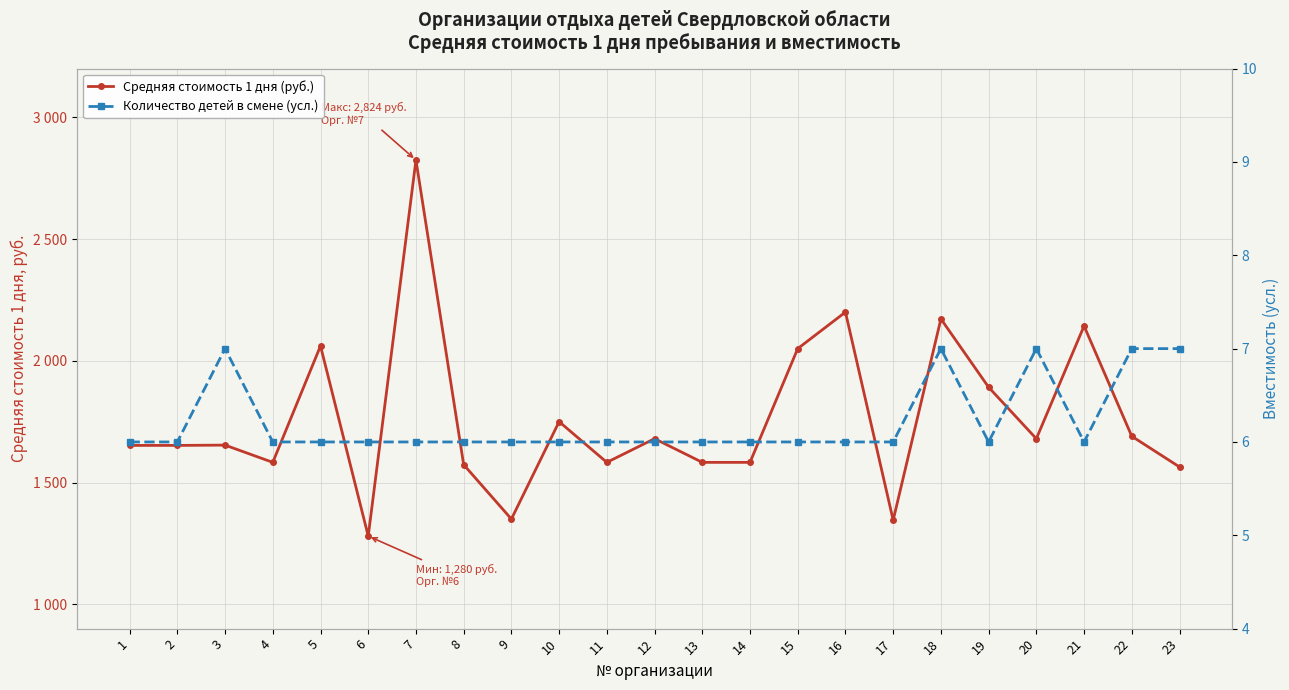

What is the total value across all series at 10?

1756.0